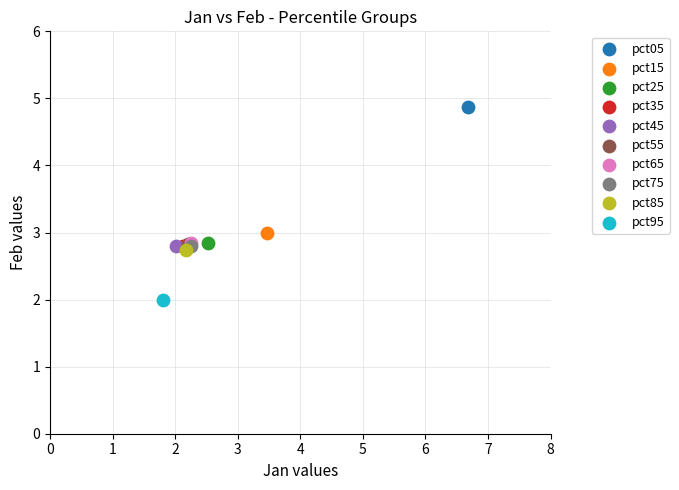

What are all the series names shown in the legend?

pct05, pct15, pct25, pct35, pct45, pct55, pct65, pct75, pct85, pct95